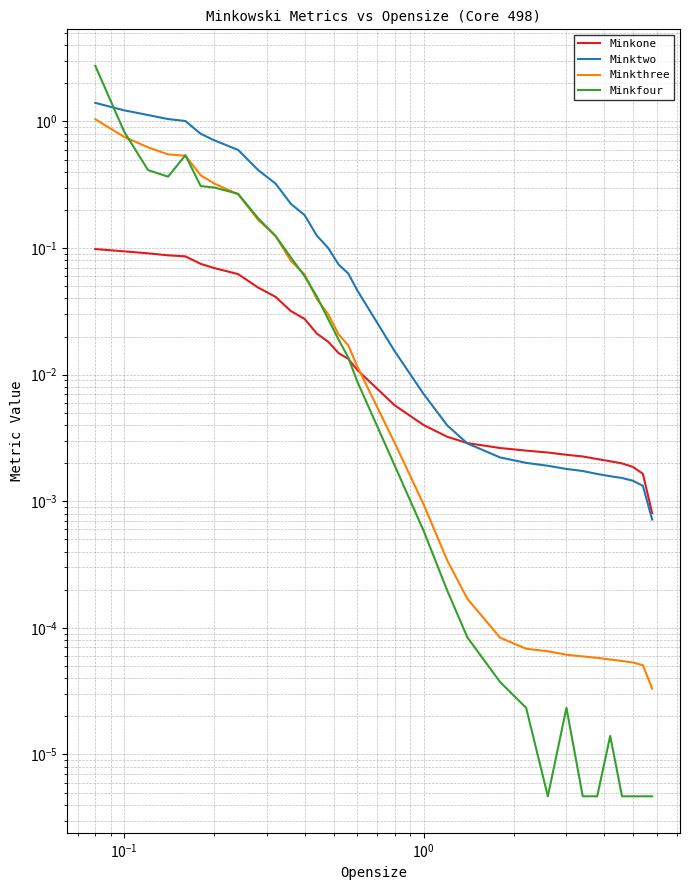

True or false: Minkfour and Minkthree cross at least once.

True